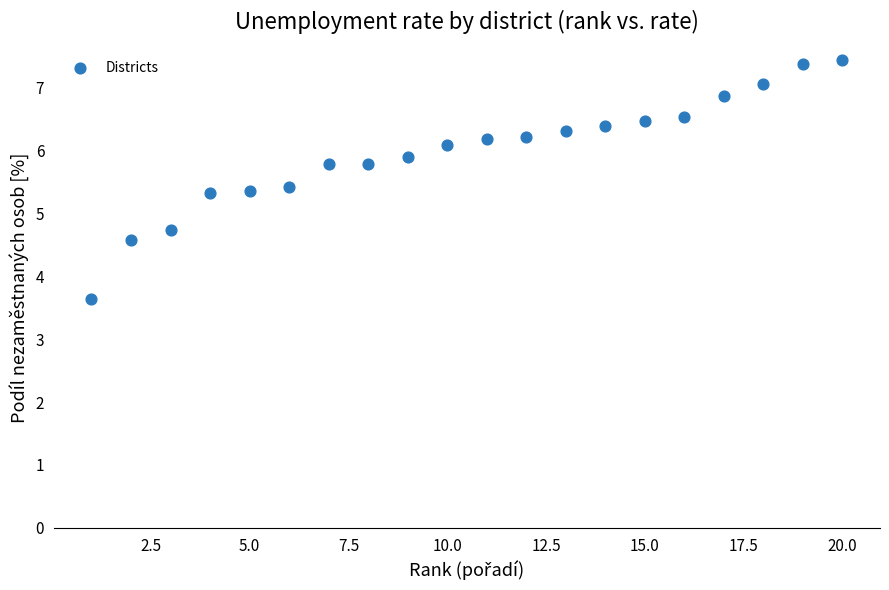

What is the range of X values (max minus min)?

19.0